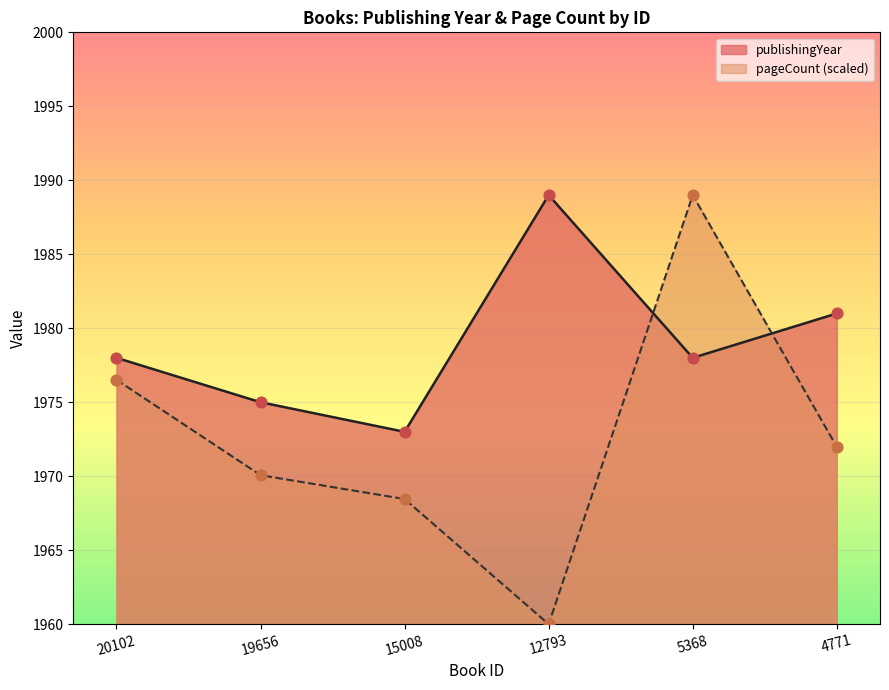

At which category is the sum across all series the highest?

5368